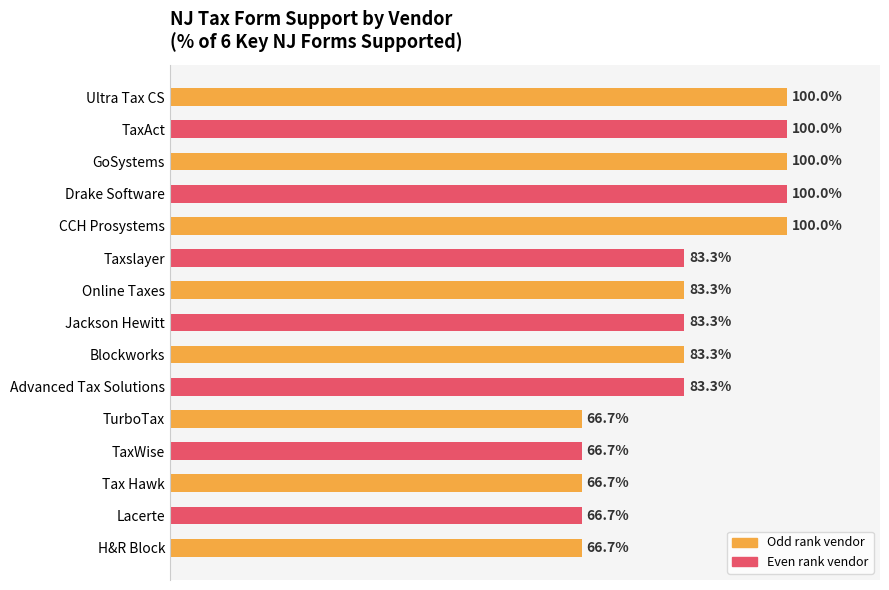

What is the label of the 2nd bar from the bottom?

Lacerte